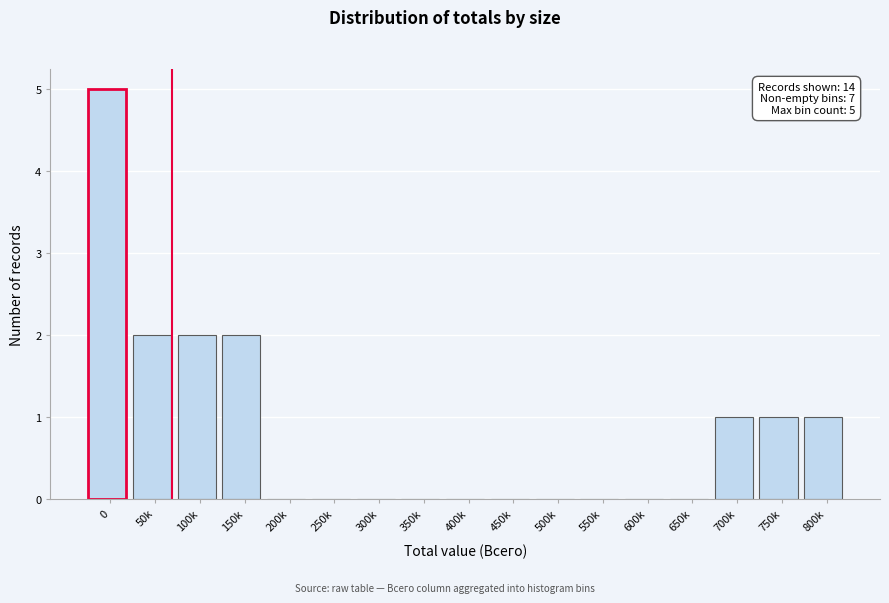

Reading left to right, list all the values displayed in this chart.

0=5	50k=2	100k=2	150k=2	200k=0	250k=0	300k=0	350k=0	400k=0	450k=0	500k=0	550k=0	600k=0	650k=0	700k=1	750k=1	800k=1